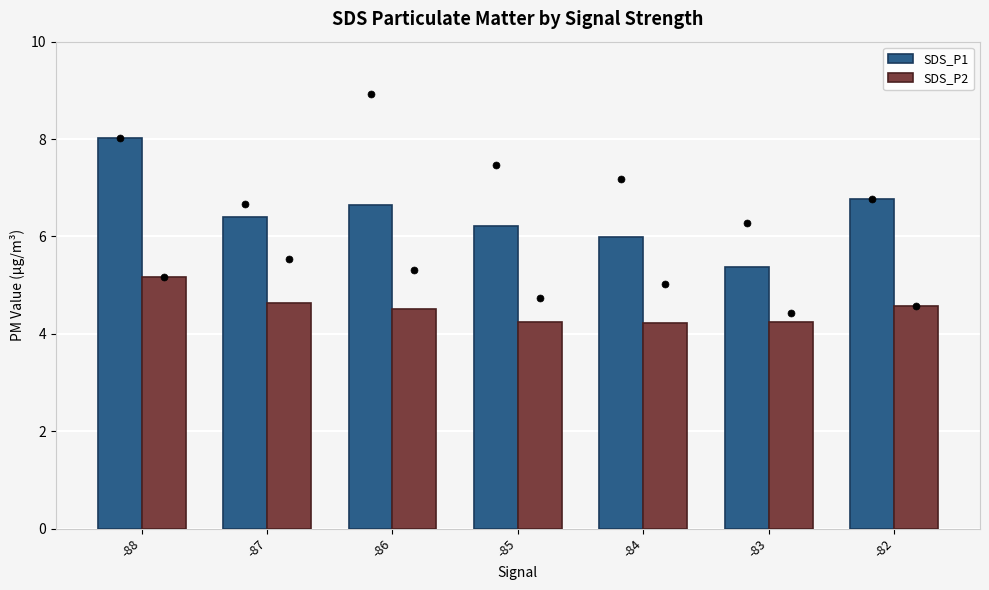

What are all the series names shown in the legend?

SDS_P1, SDS_P2